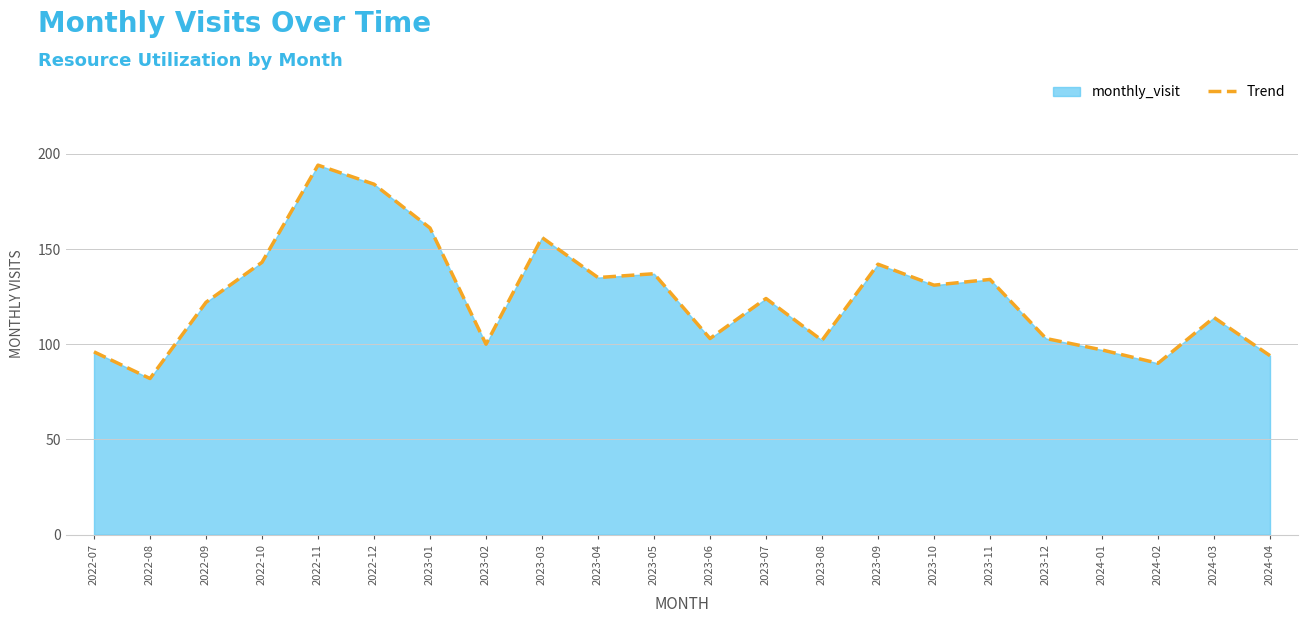

True or false: the data has more than 2 interior local peaks.

True